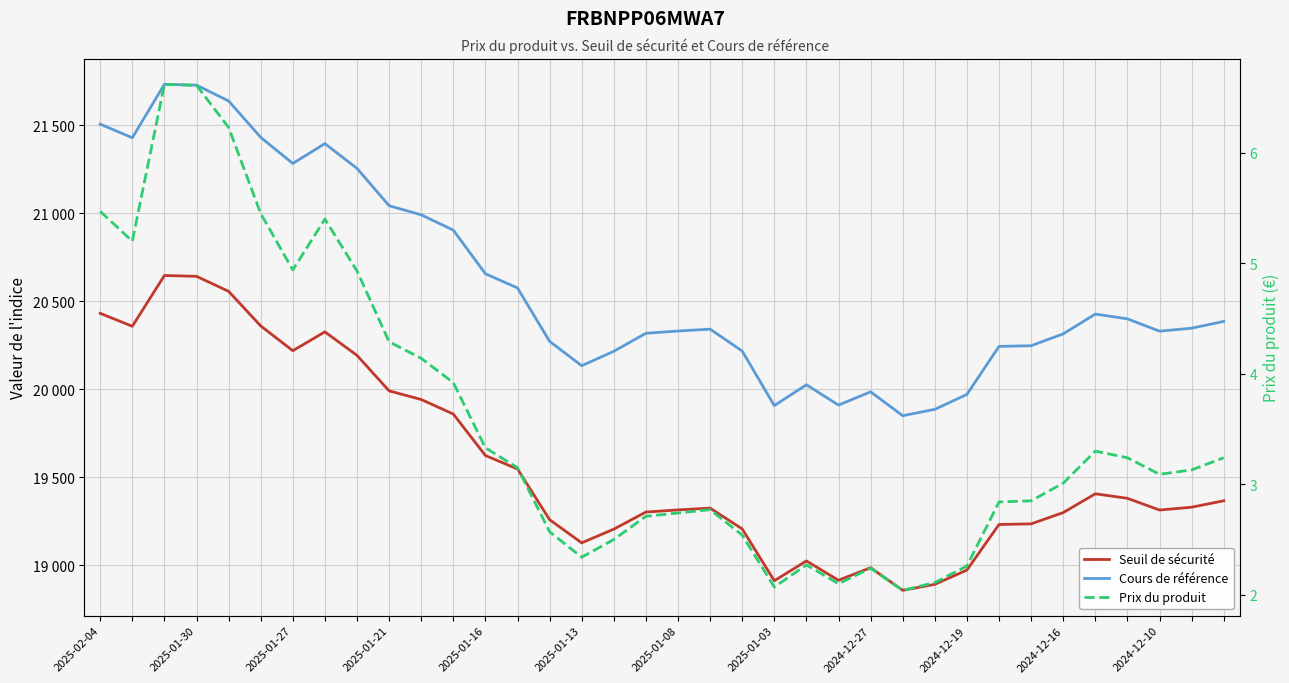

What is the sum of the Seuil de sécurité values at 2025-01-03 and 16?

39529.2